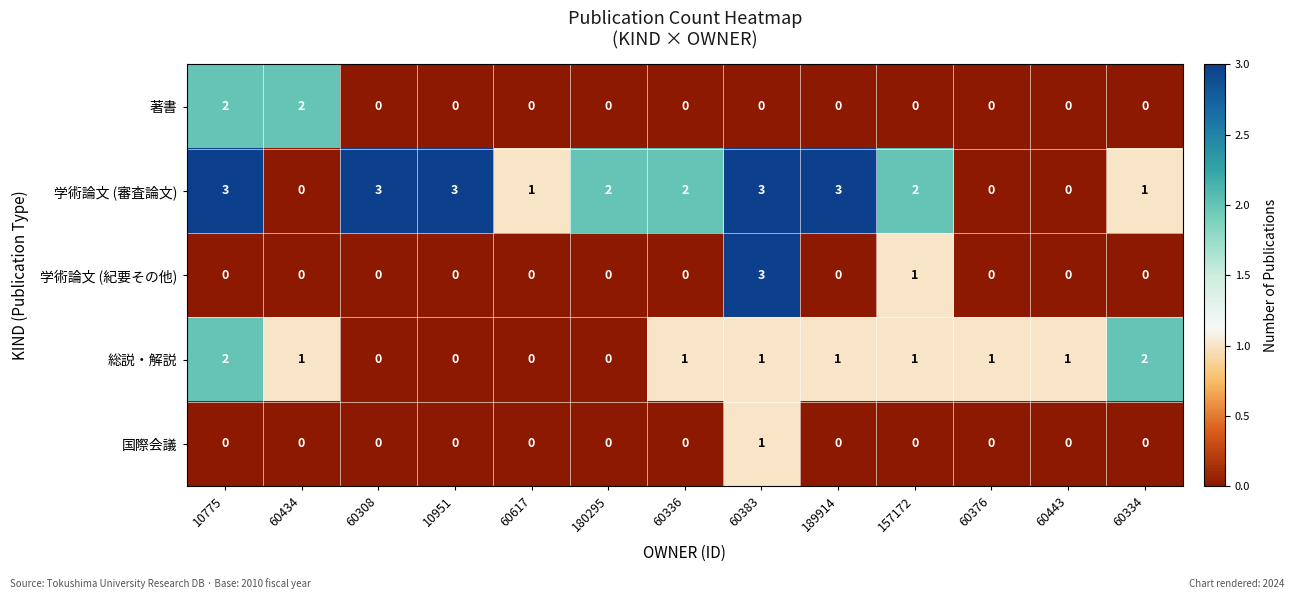

How many series are shown in this chart?

5